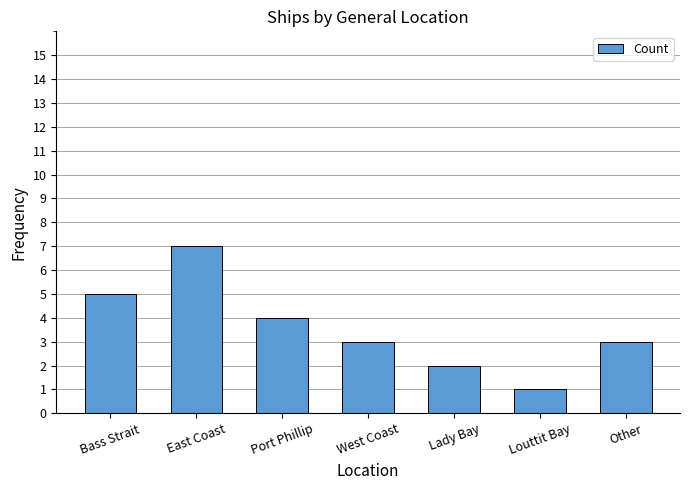

What is the ratio of the value at East Coast to the value at Other?

2.3